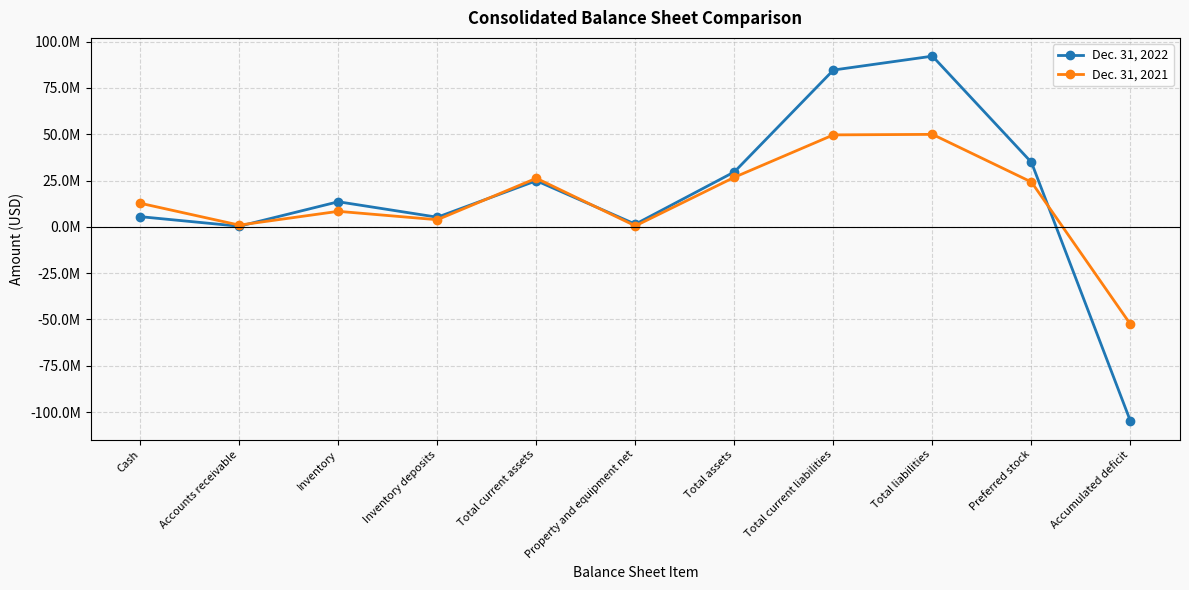

List the series in order of their peak value, lowest first.

Dec. 31, 2021, Dec. 31, 2022